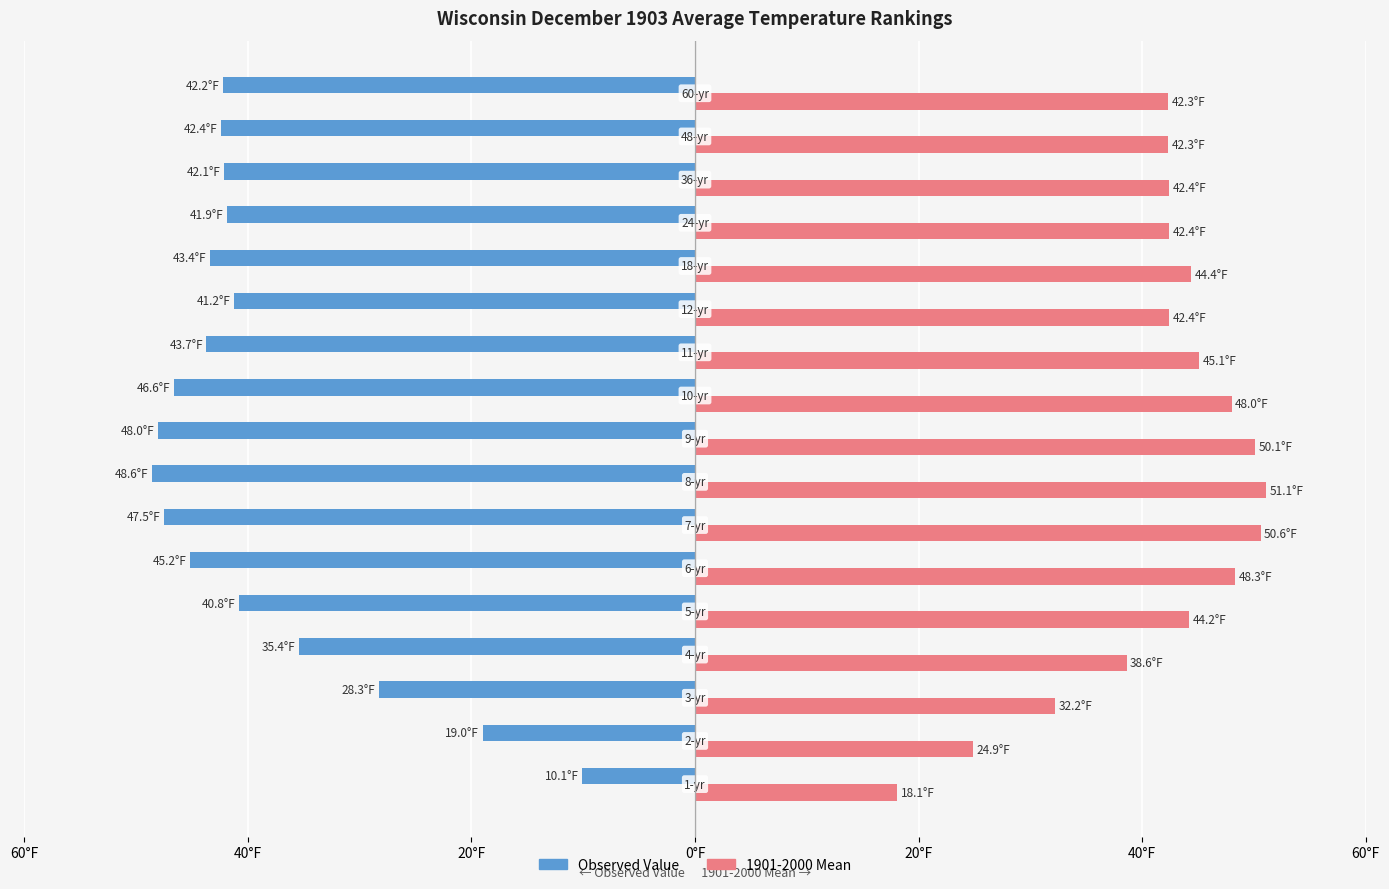

What is the sum of all Observed Value values?

-666.4